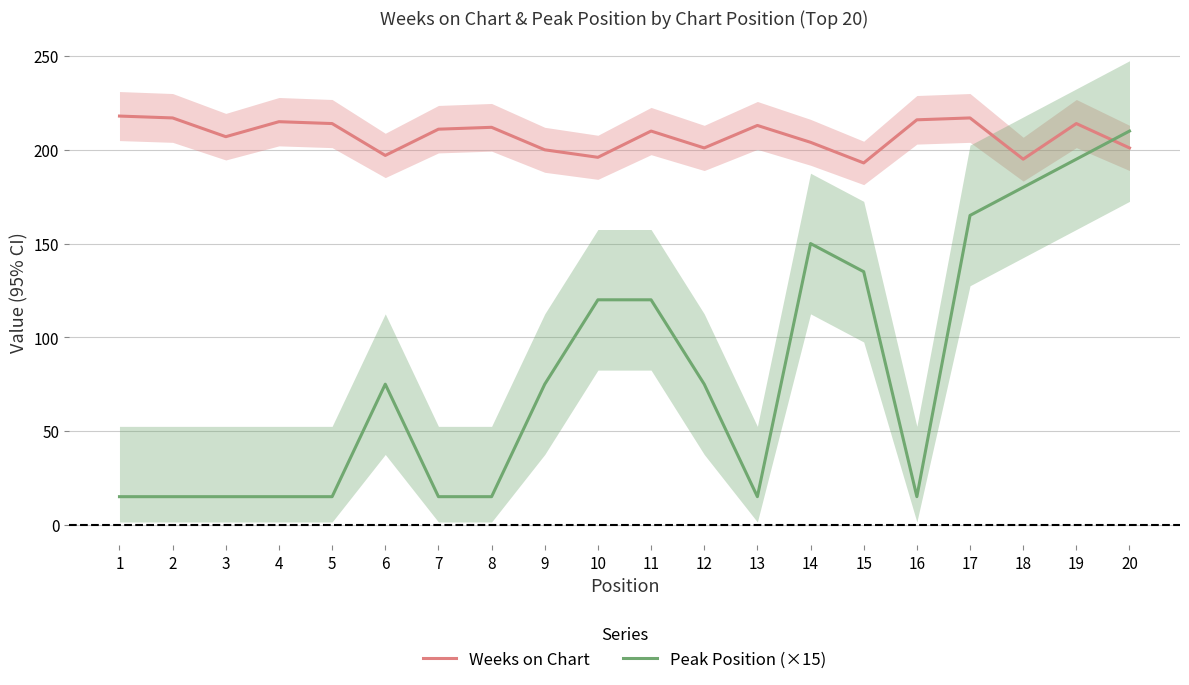

Between which two adjacent categories do Peak Position (×15) and Weeks on Chart first intersect?

19 and 20